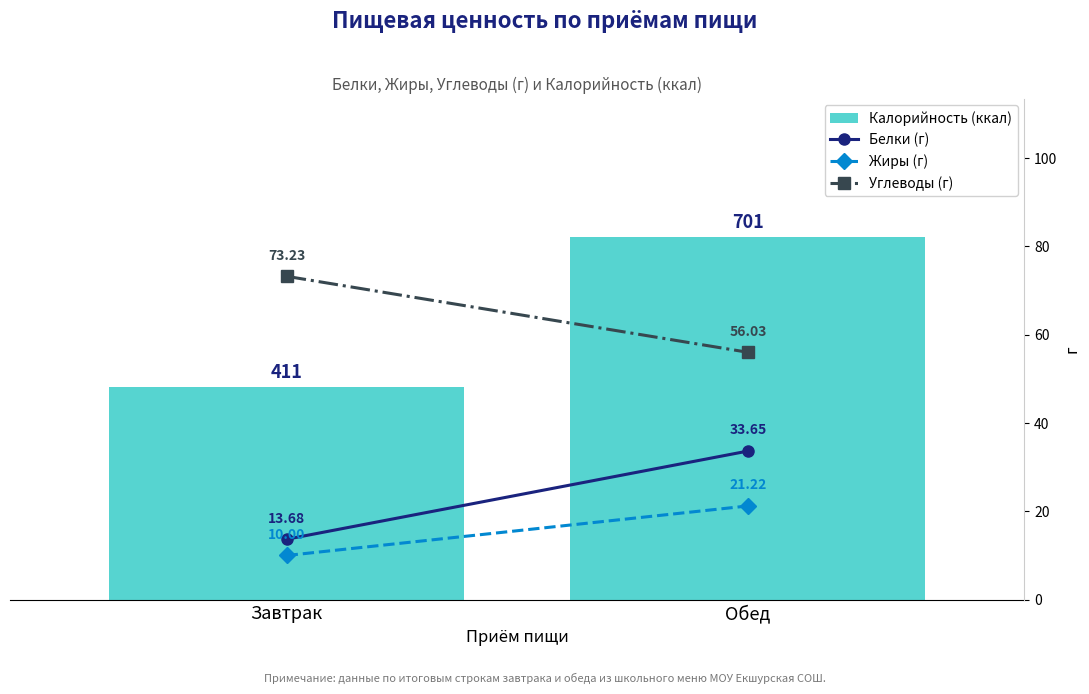

Is it true that Белки (г) equals 8.0 at Завтрак?

False